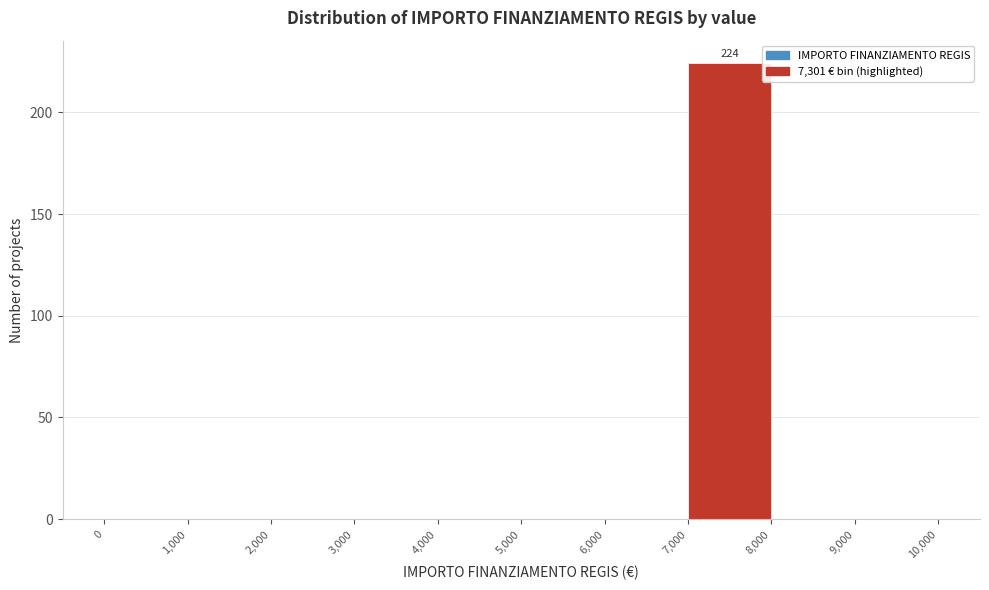

Over which range of the x-axis is the bar tallest?

7,000 to 8,000